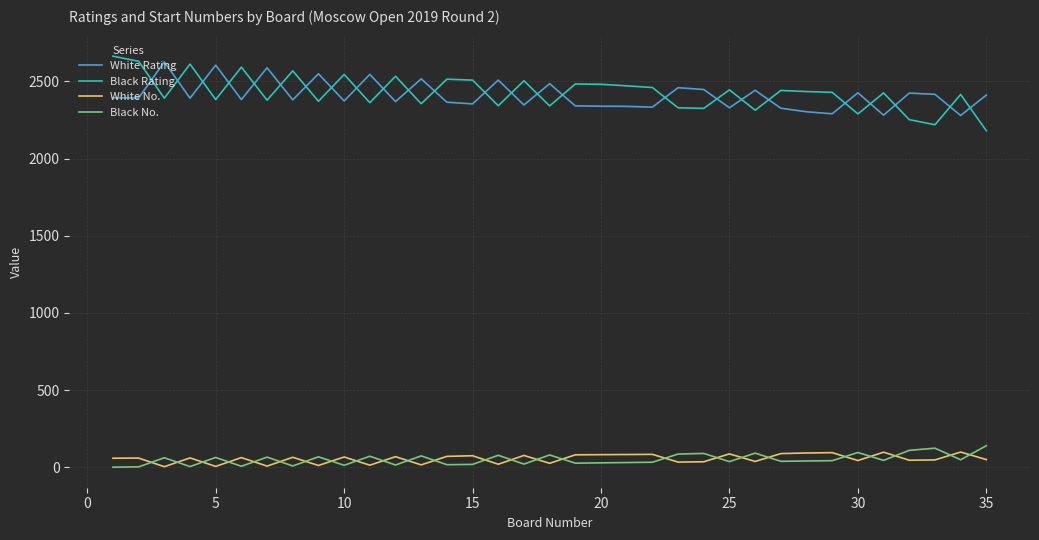

Which series ends up on top after the final intersection of White Rating and Black Rating?

White Rating